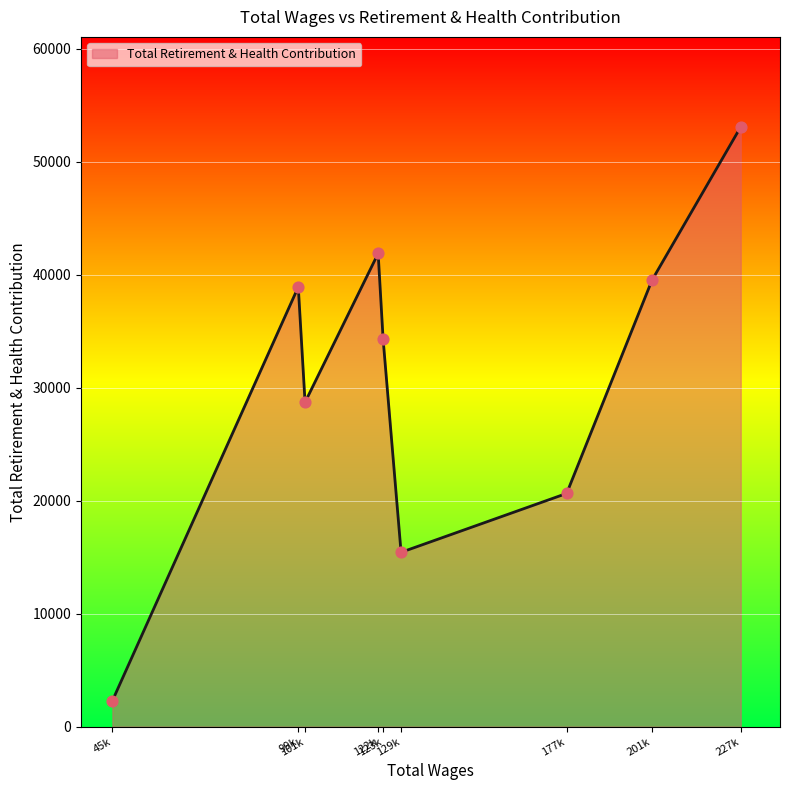

What is the maximum value shown in the chart?

53083